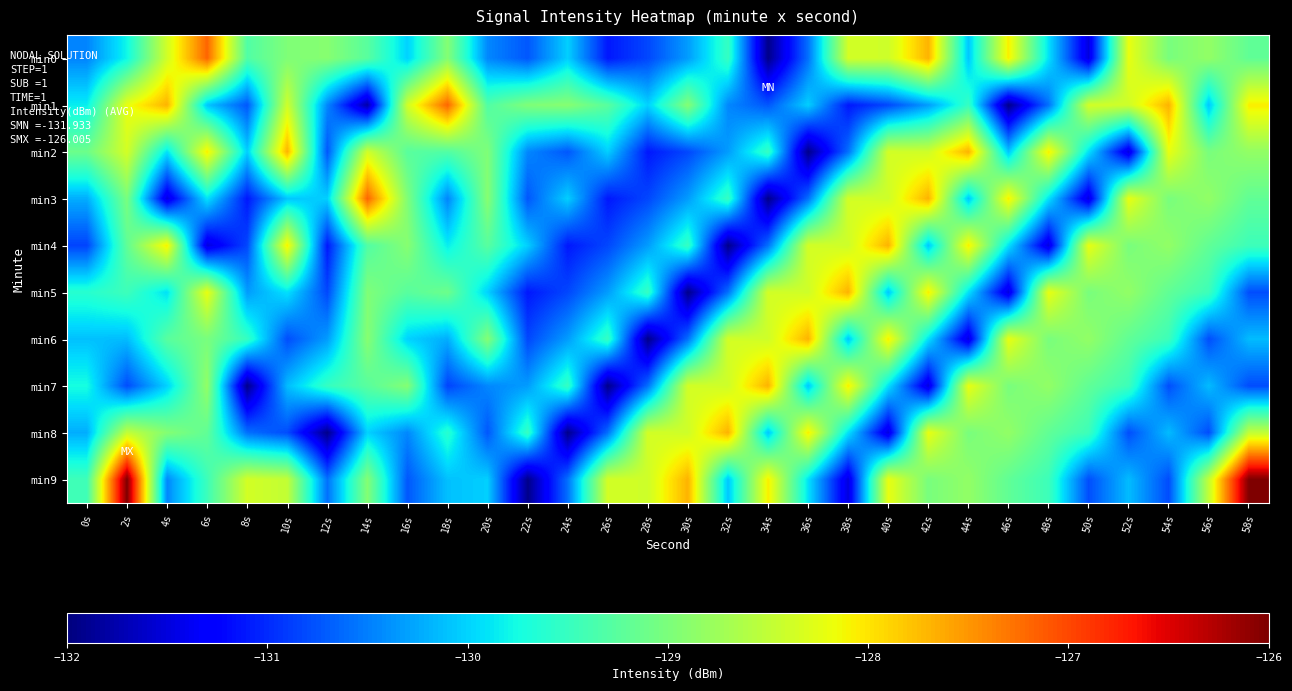

What is the difference between the highest and lowest values at 4s?

3.8